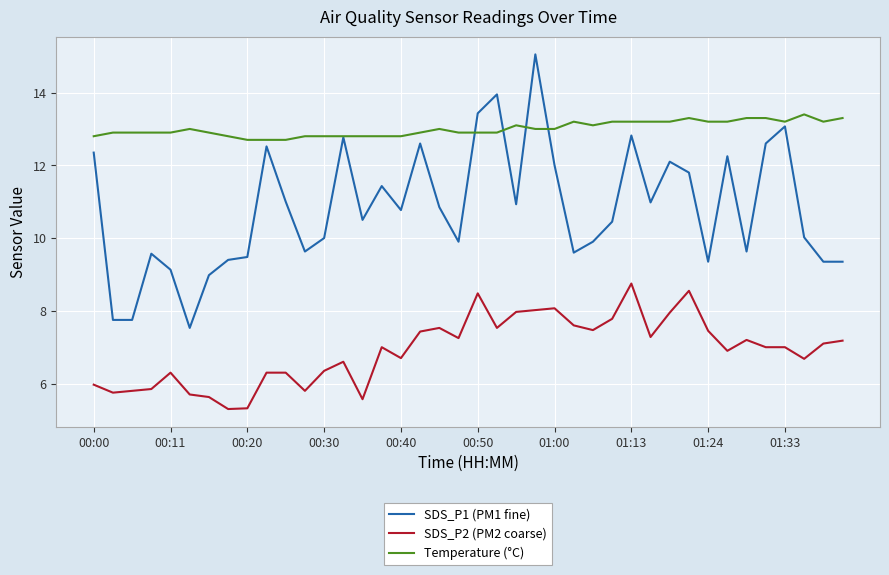

Which series has the largest total across all categories?

Temperature (°C)